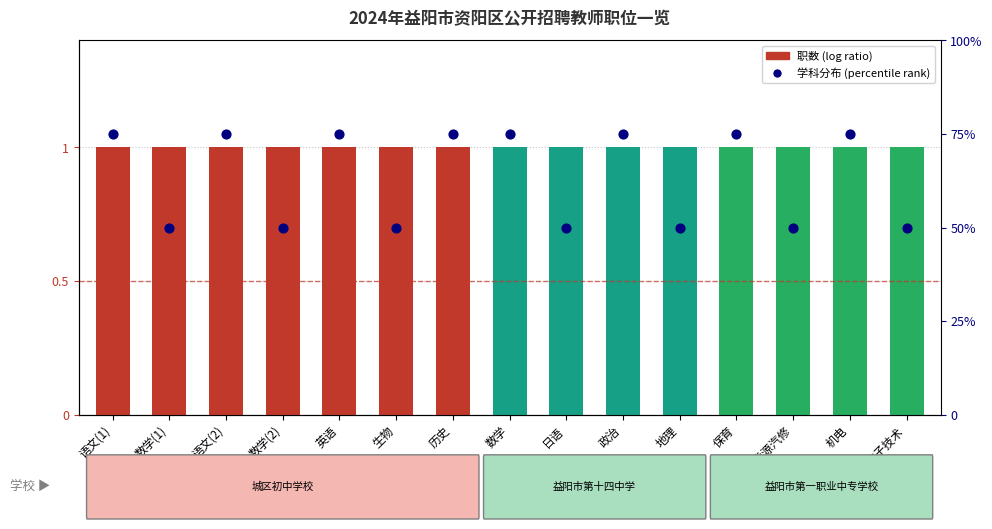

At how many categories does at least one series exceed 40?

15